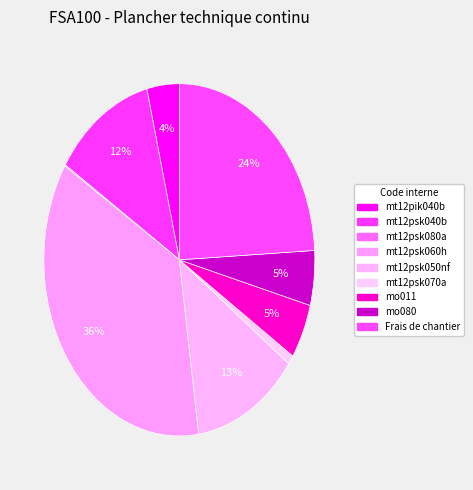

How many slices are in this pie chart?

9